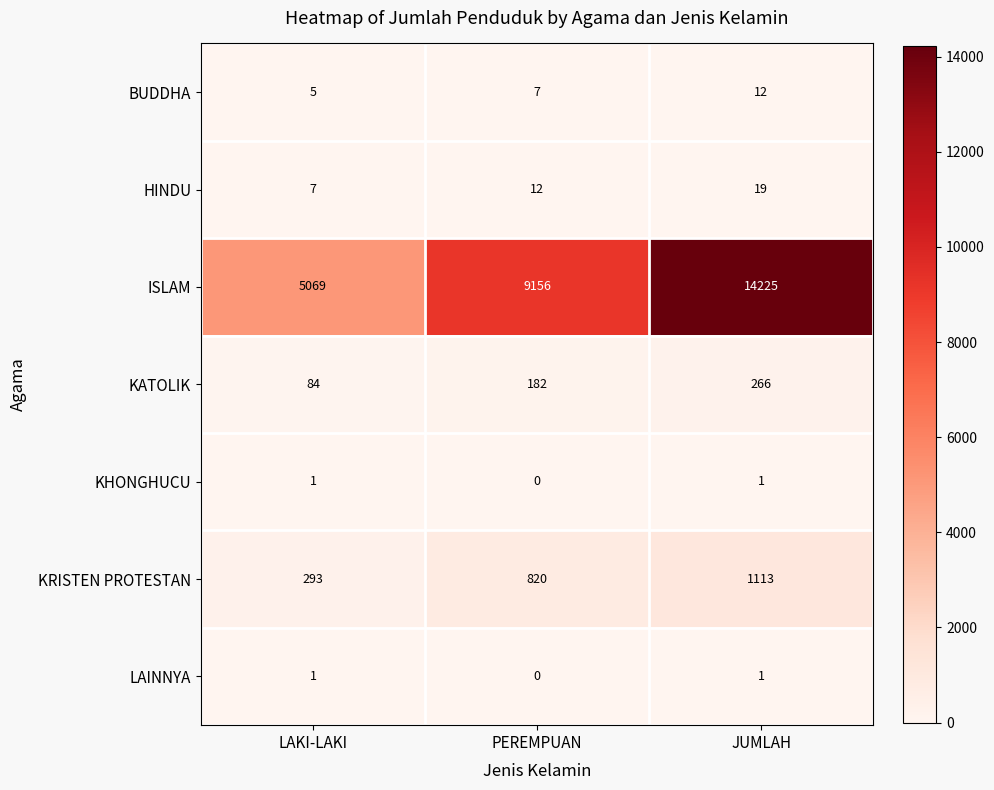

What is the total value across all series at PEREMPUAN?

10177